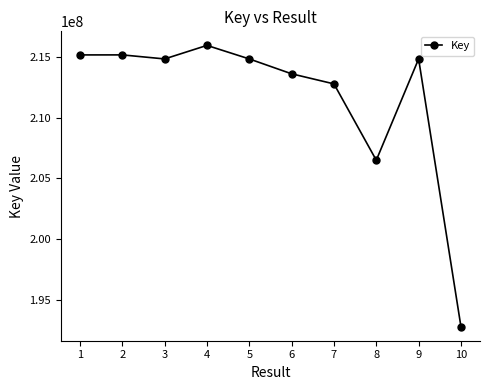

At which label does the data first exceed 214855295?

1